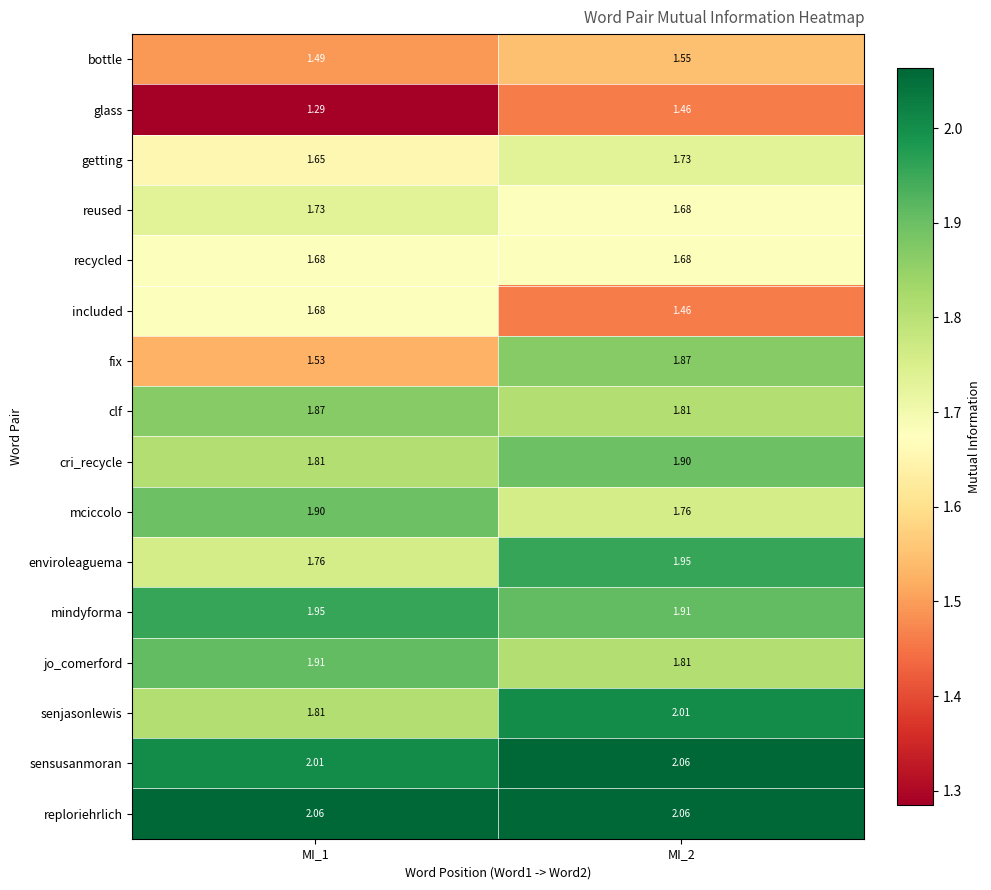

Is the value of mciccolo at MI_1 greater than the value of cri_recycle at MI_1?

Yes